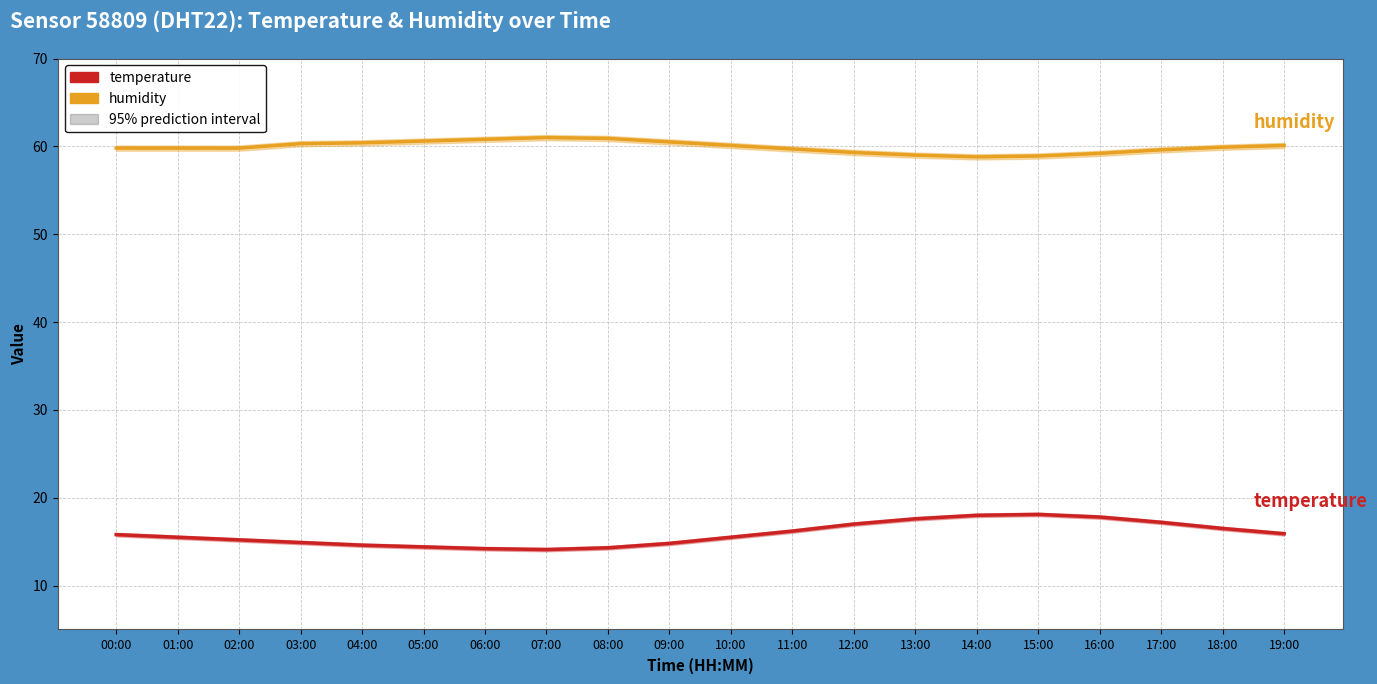

What are all the series names shown in the legend?

humidity, temperature